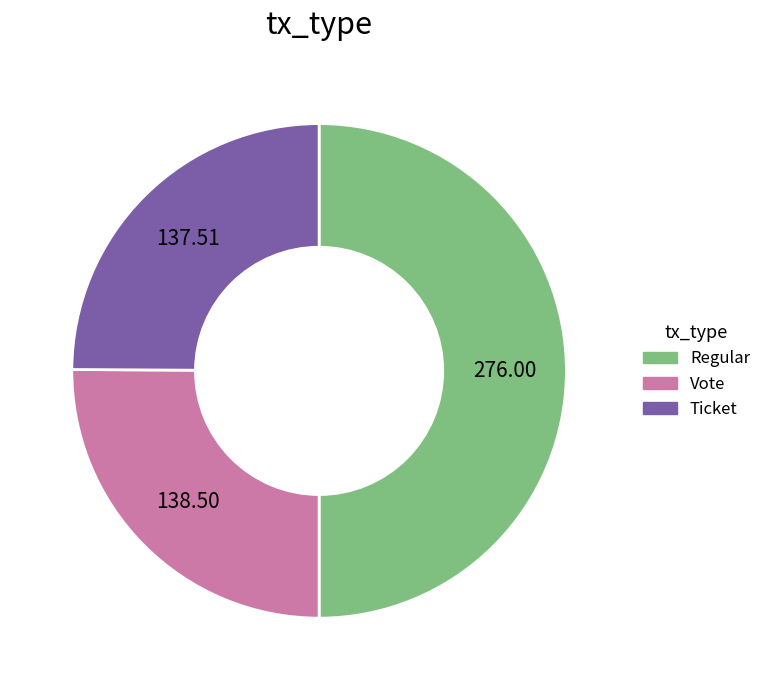

Between Regular and Ticket, which is larger?

Regular